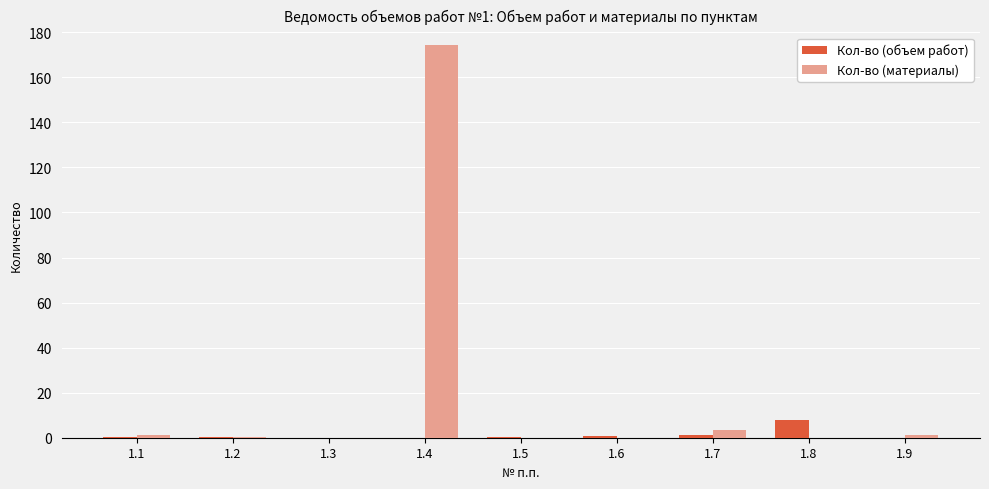

True or false: Кол-во (материалы) has a value of 84.2 at 1.8.

False